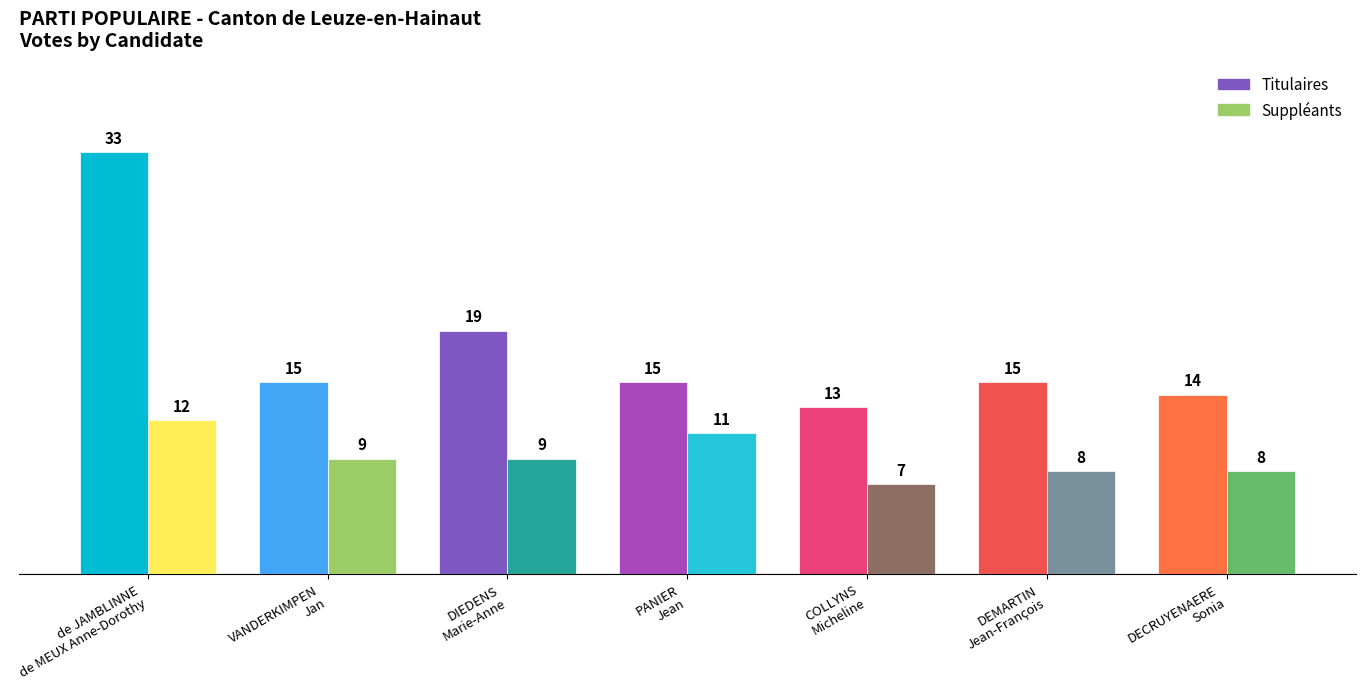

What is the sum of all Suppléants values?

64